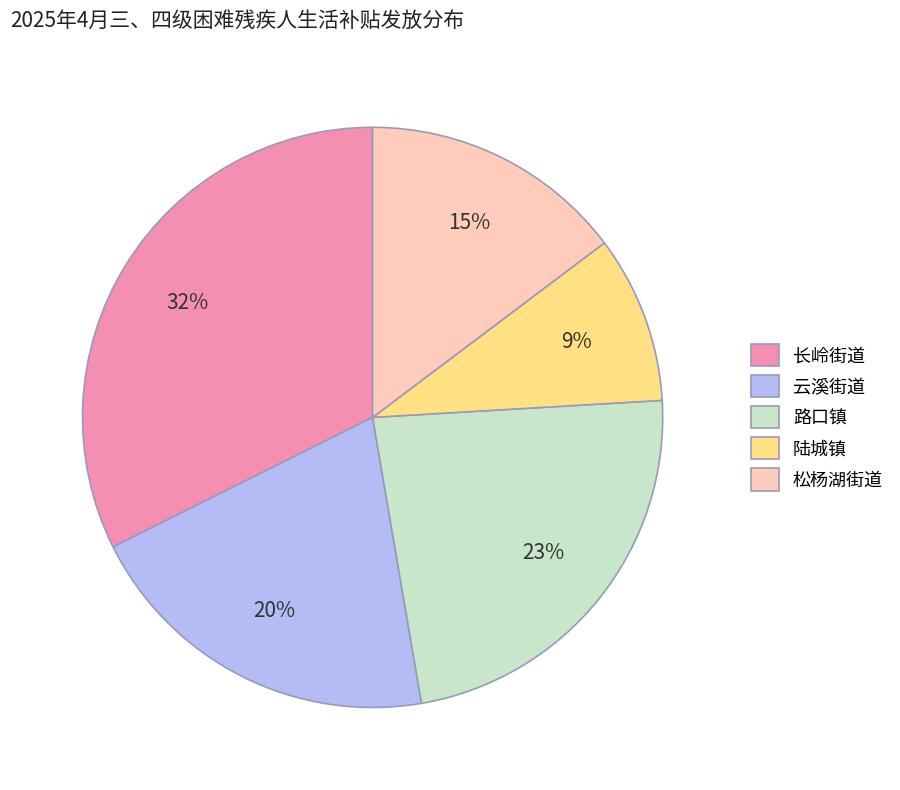

What is the ratio of the value at 路口镇 to the value at 云溪街道?

1.1